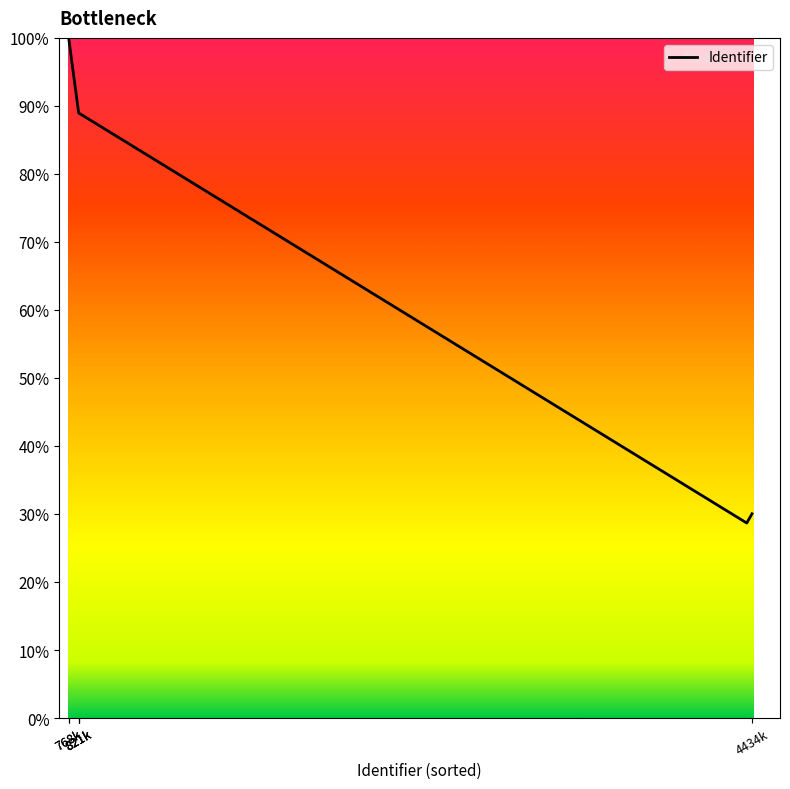

What is the difference between the maximum and minimum values?

71.3